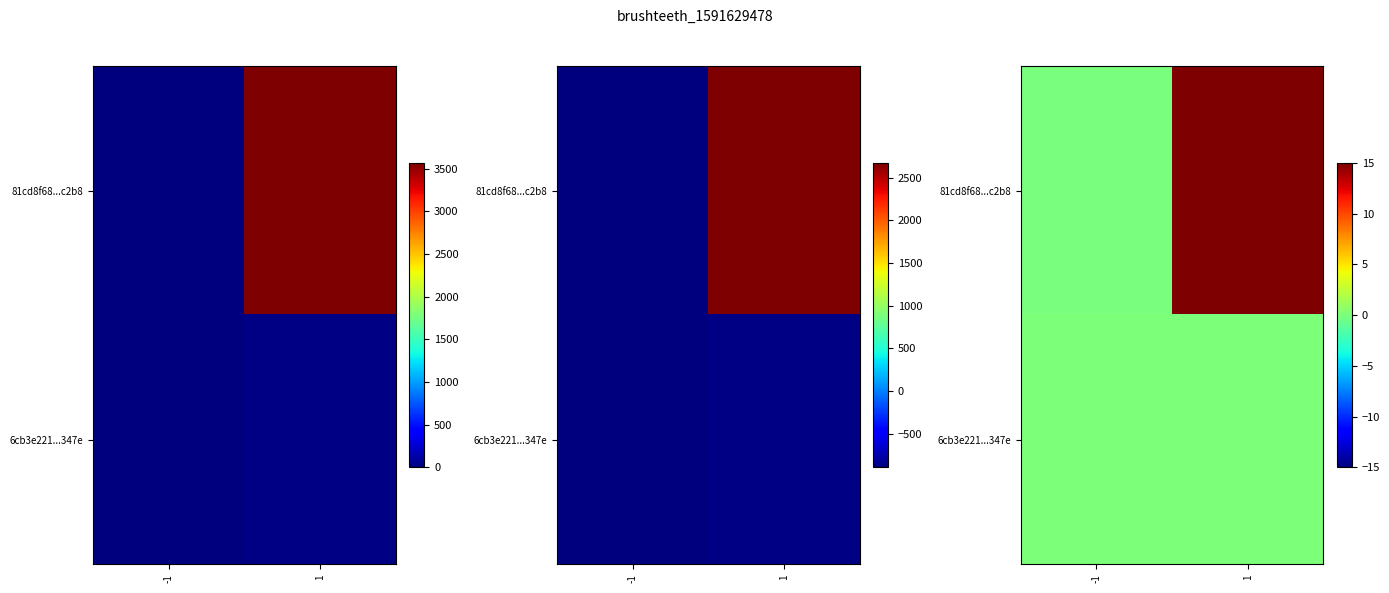

What is the difference between the 81cd8f68...c2b8 values at 1 and -1?

15.0